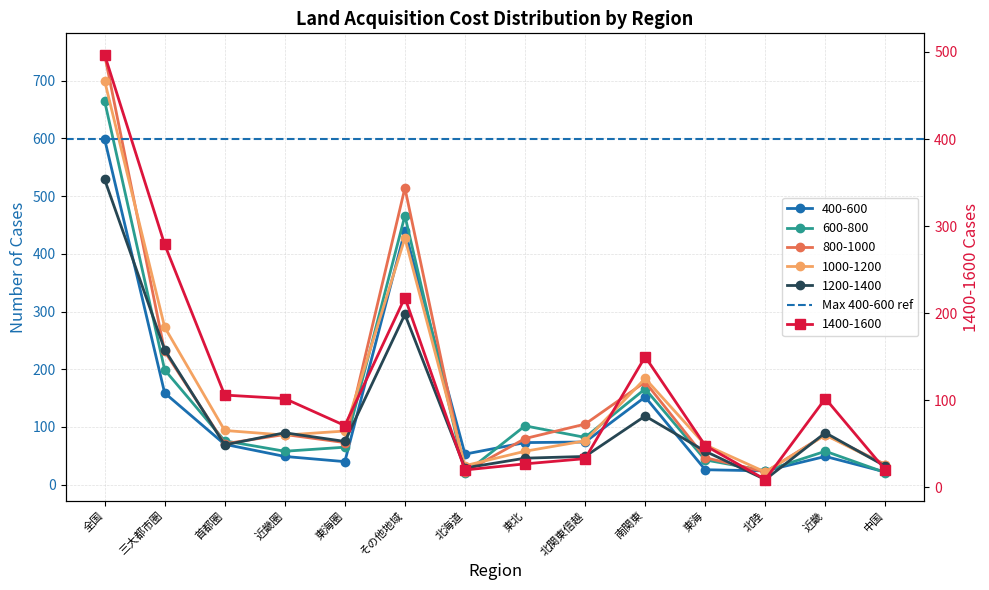

Which series has the largest total across all categories?

800-1000